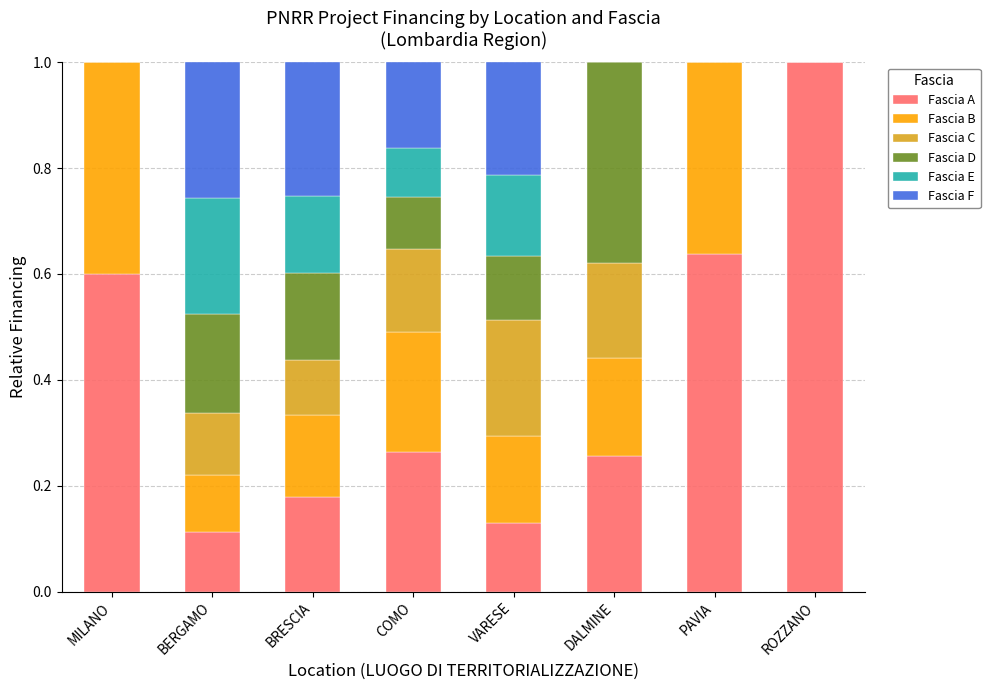

The Fascia A series shows 0.6 at MILANO. True or false?

True